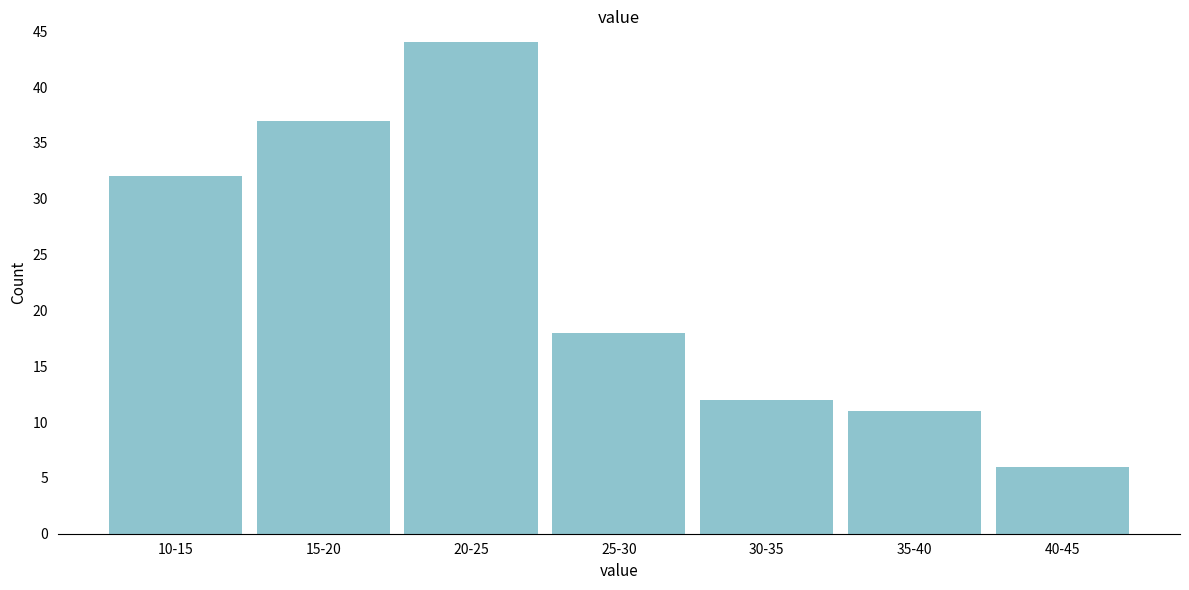

Reading right to left, what are all the values shown in this chart?

40-45=6	35-40=11	30-35=12	25-30=18	20-25=44	15-20=37	10-15=32